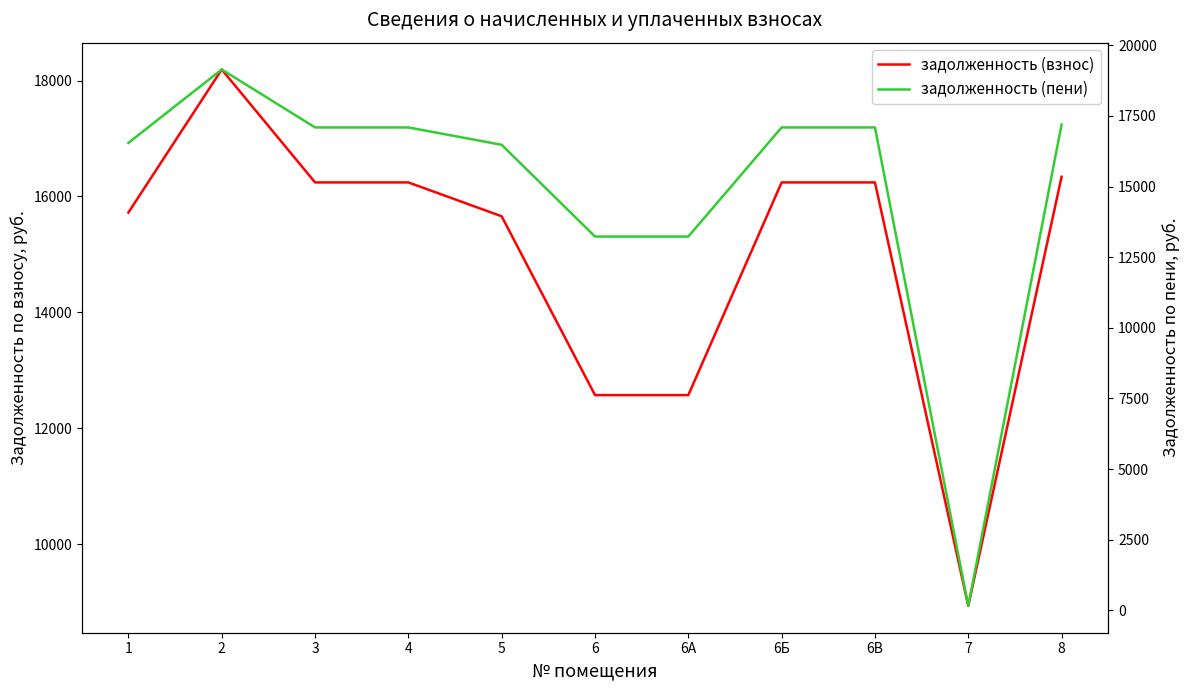

How many data points in задолженность (пени) are above 17092?

6